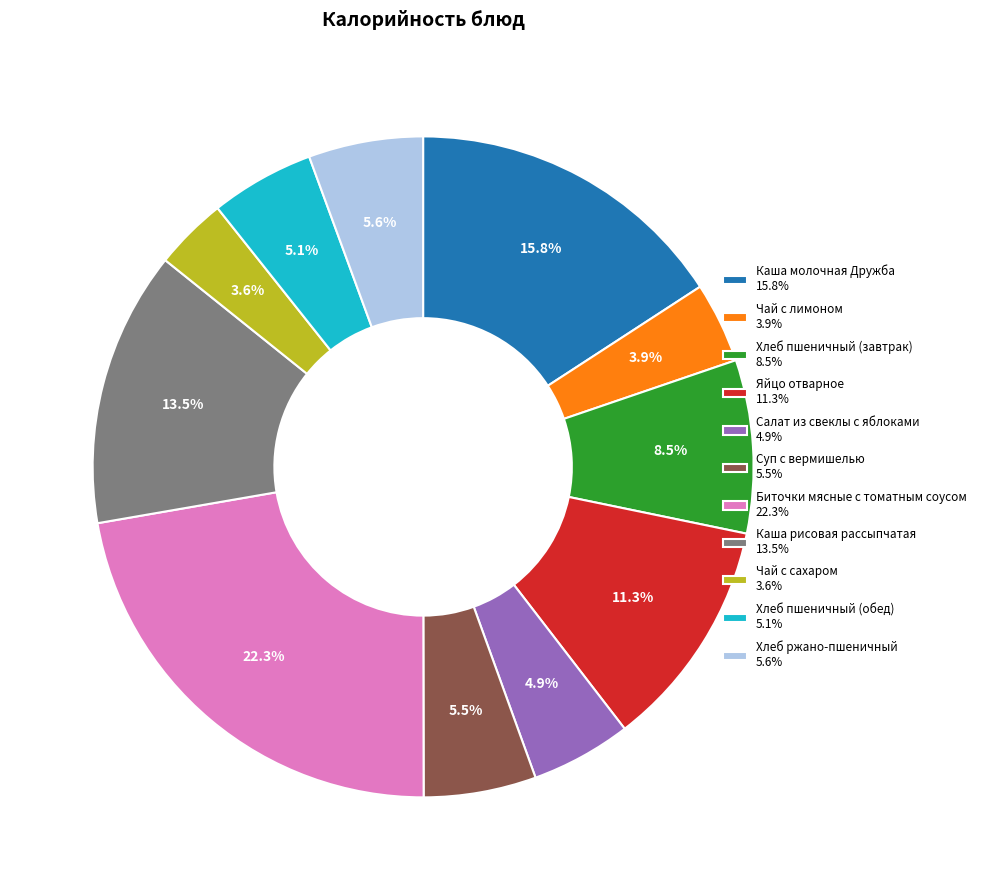

Approximately how many times larger is the value at Чай с сахаром 3.6% compared to Хлеб ржано-пшеничный 5.6%?

0.6